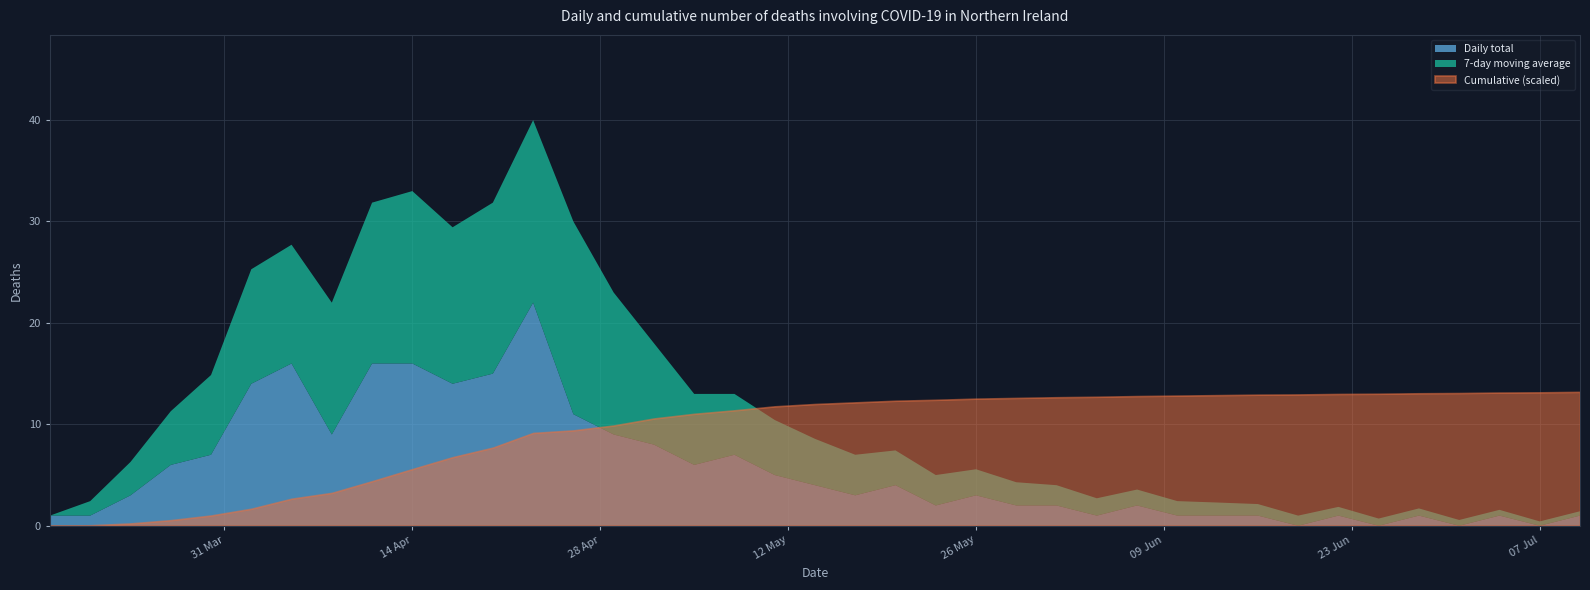

What is the difference between the maximum and minimum values in the Daily total series?

22.0